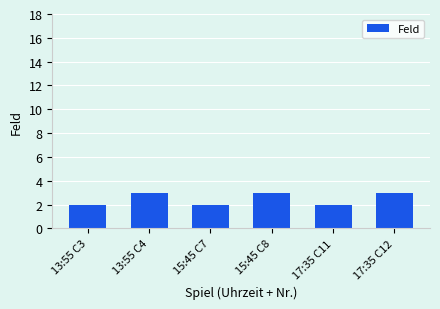

What is the difference between the maximum and minimum values?

1